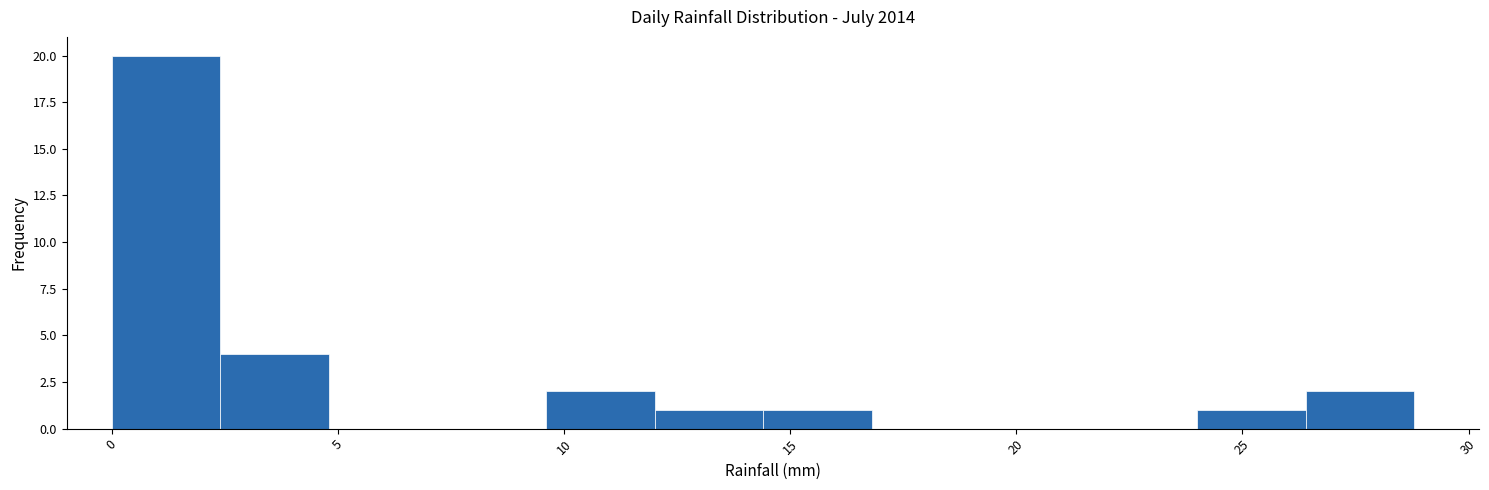

What is the height of the bar covering 12.0 to 14.4 on the x-axis? Neither the bar edges nor the heights are printed on the chart, so give them approximately, as read against the axes.

1